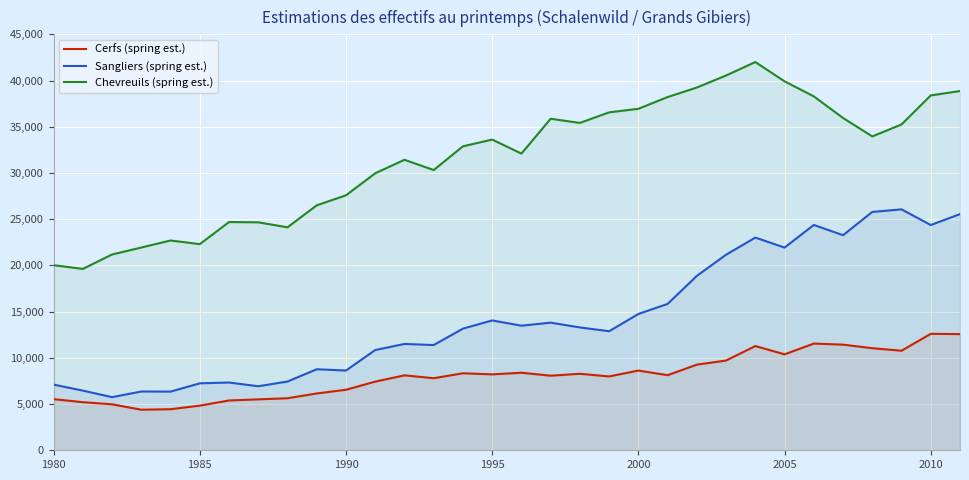

Rank the series by their average value, from highest to lowest.

Chevreuils (spring est.), Sangliers (spring est.), Cerfs (spring est.)